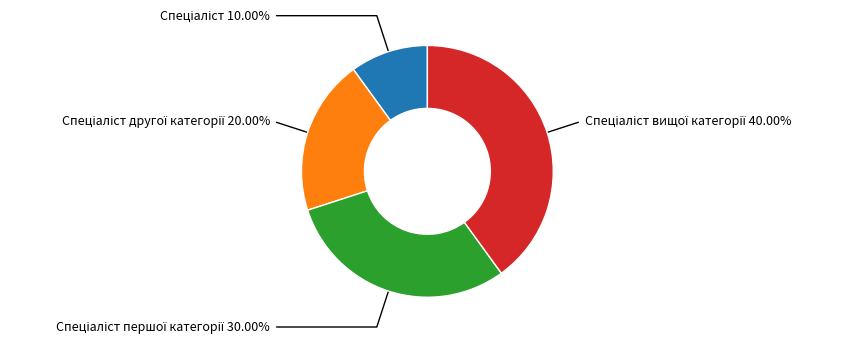

Is there any slice that represents more than half of the pie?

No